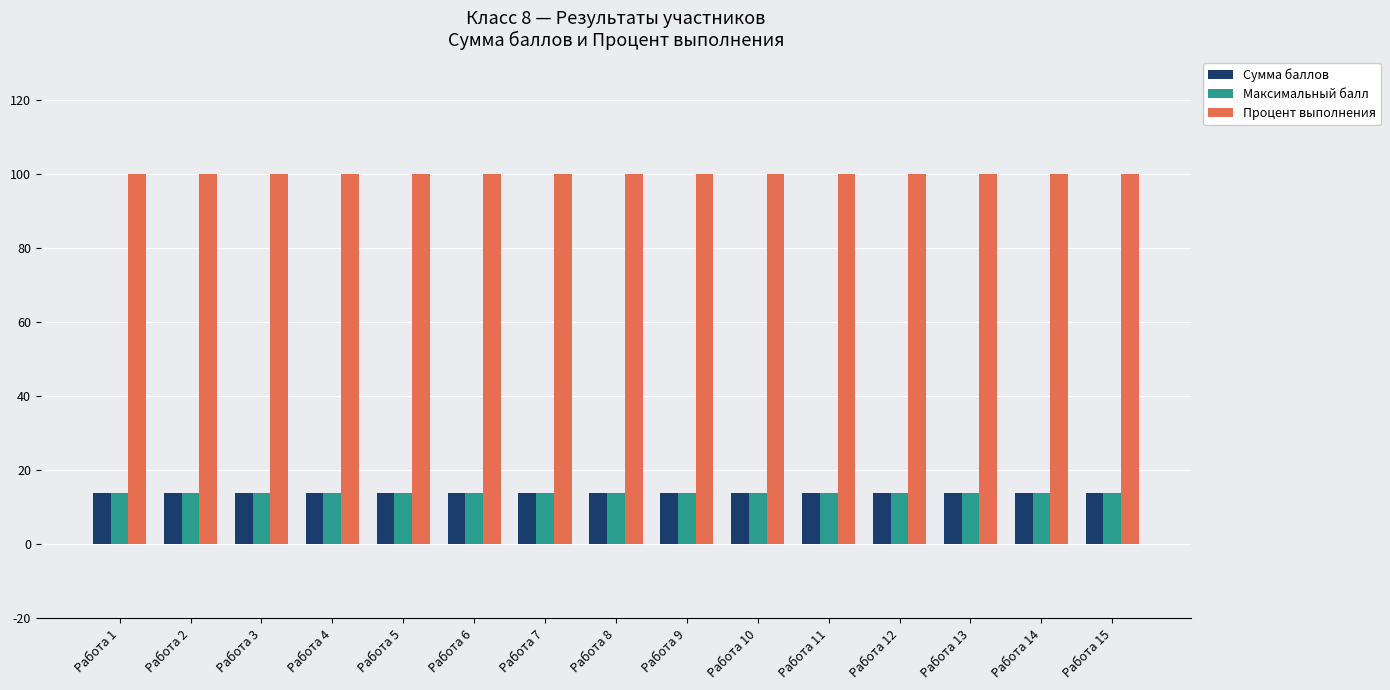

What is the minimum value shown in the chart?

14